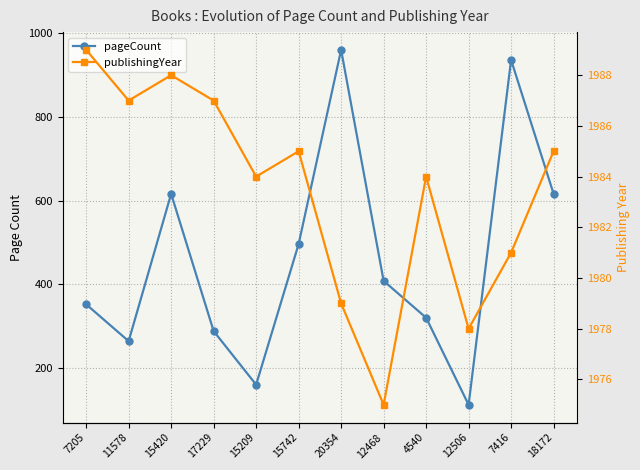

Reading left to right, transcribe all the data shown in this chart.

pageCount: 7205=352	11578=264	15420=616	17229=288	15209=160	15742=496	20354=960	12468=408	4540=320	12506=112	7416=936	18172=616
publishingYear: 7205=1989	11578=1987	15420=1988	17229=1987	15209=1984	15742=1985	20354=1979	12468=1975	4540=1984	12506=1978	7416=1981	18172=1985